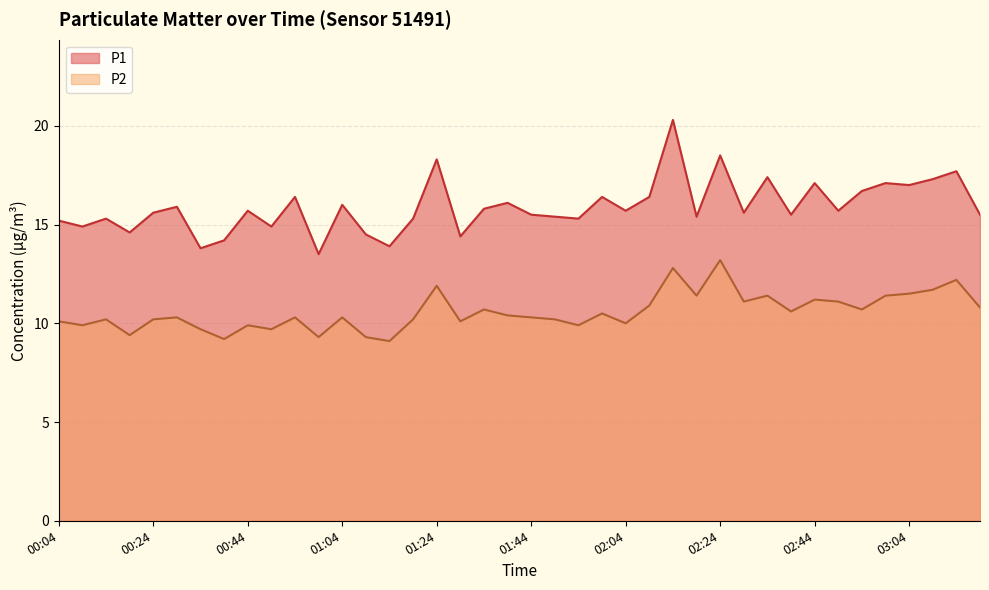

Which label corresponds to the smallest value in the chart?

01:14